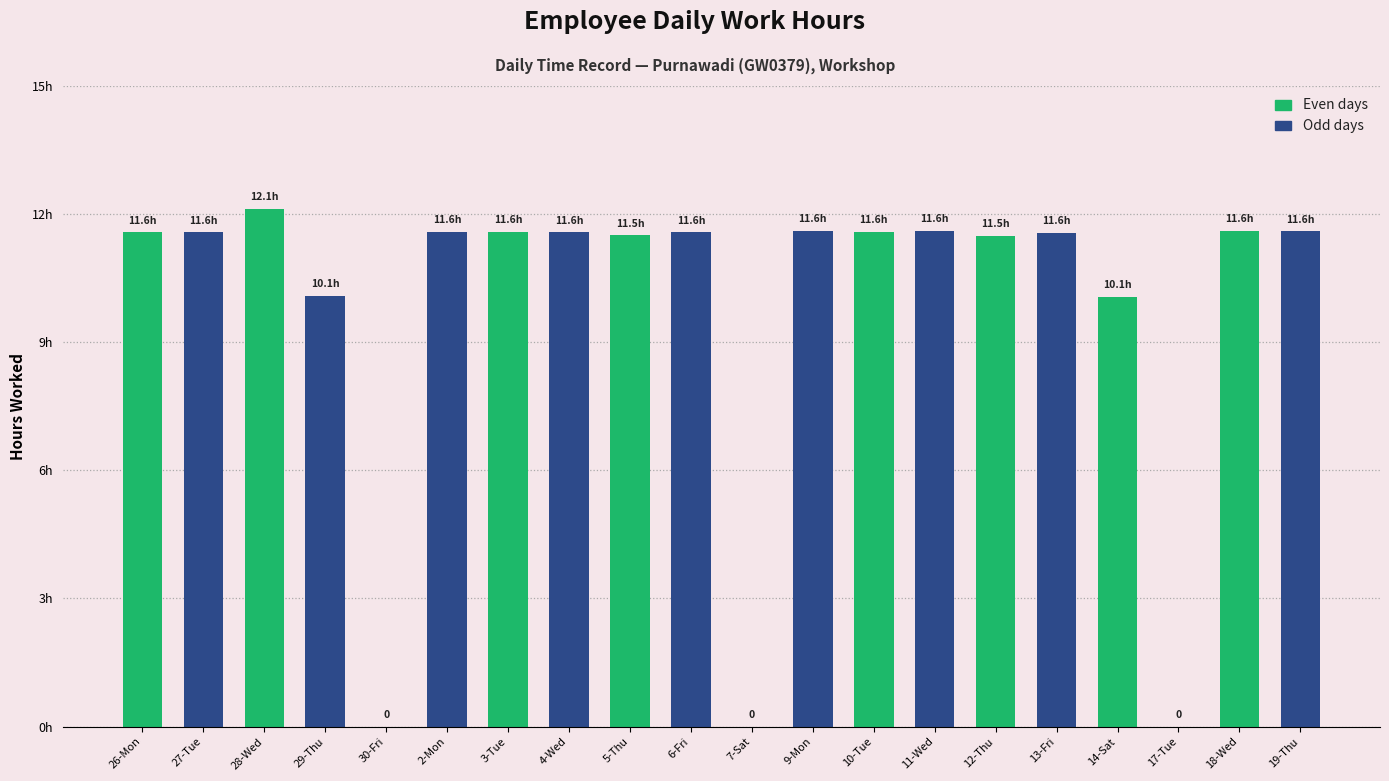

Which label corresponds to the smallest value in the chart?

30-Fri